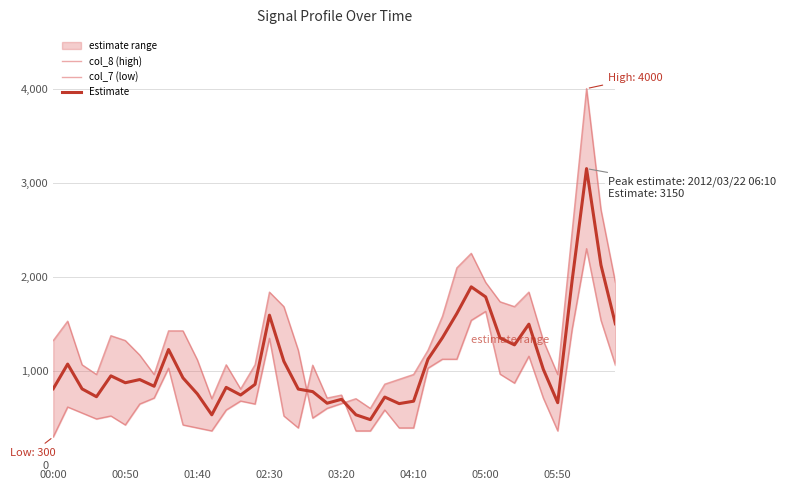

After their last crossing, which series has the higher values: Estimate or col_8 (high)?

col_8 (high)